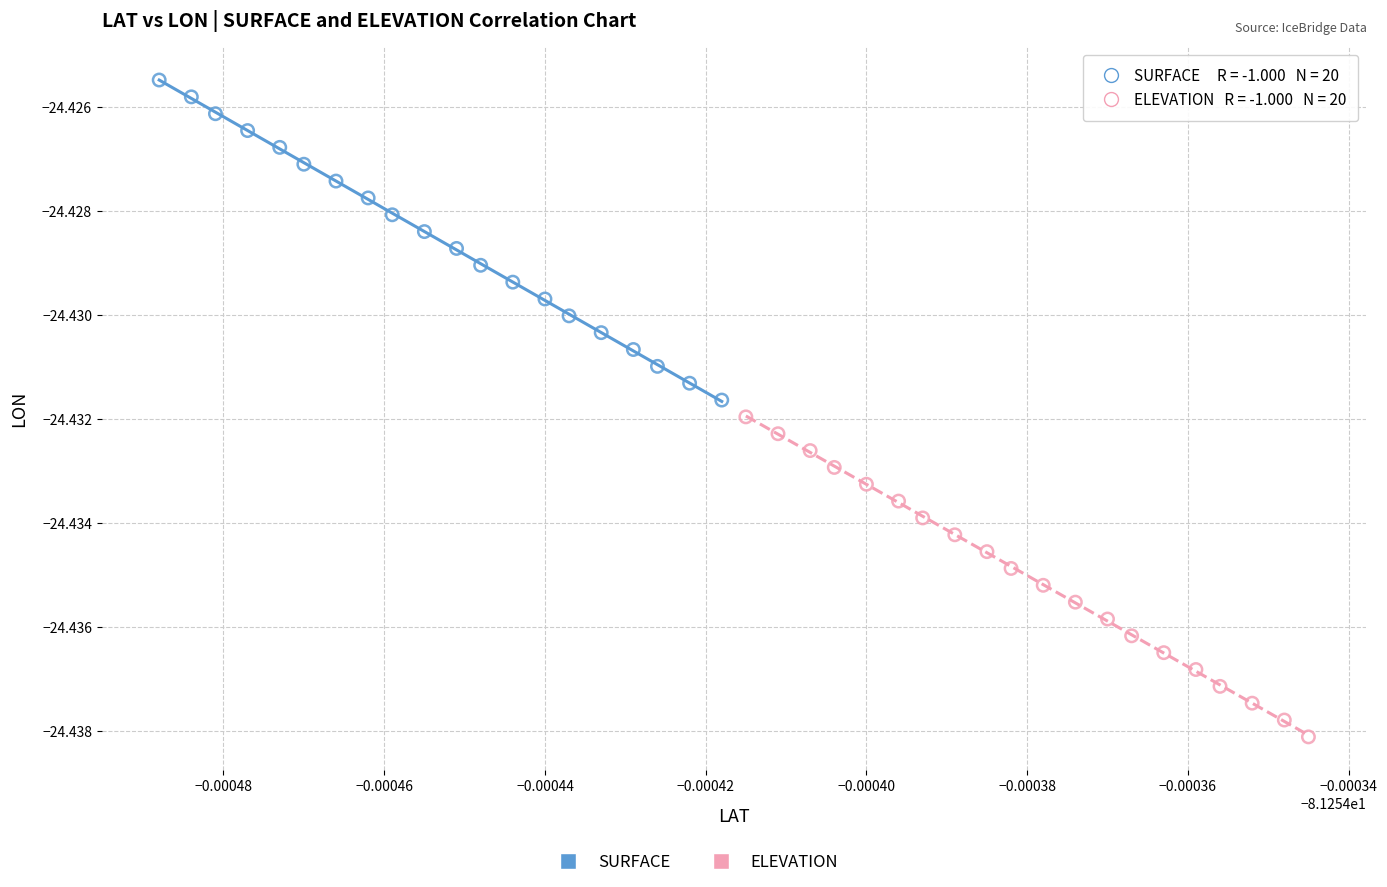

Which series reaches the minimum Y coordinate?

ELEVATION